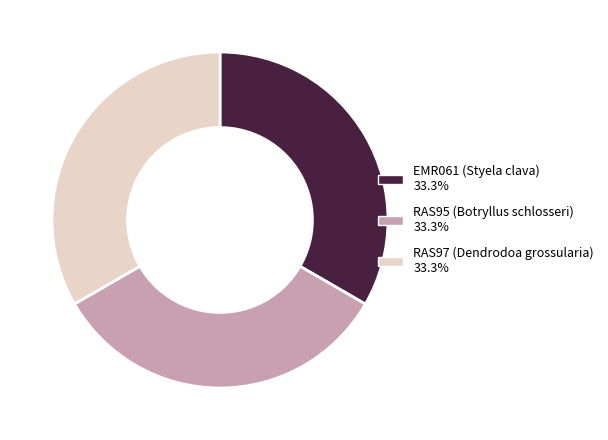

Combined, do EMR061 (Styela clava) and RAS97 (Dendrodoa grossularia) account for over 50%?

Yes